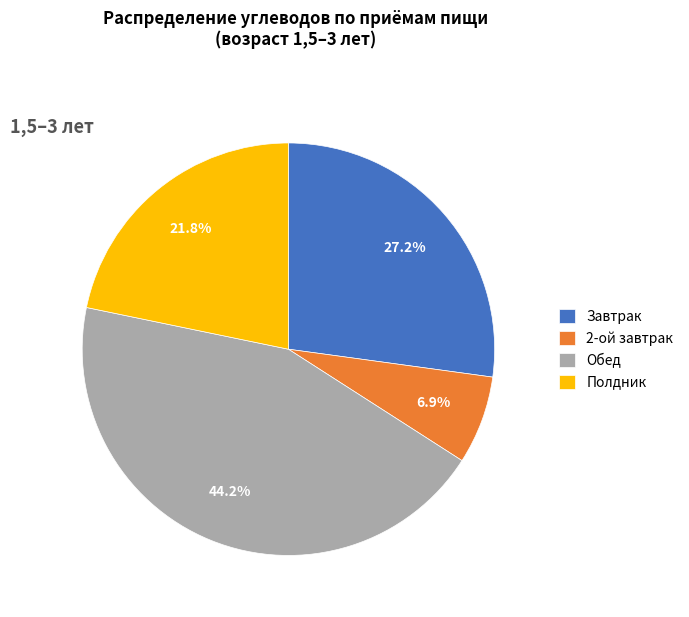

Count the number of slices in the pie.

4